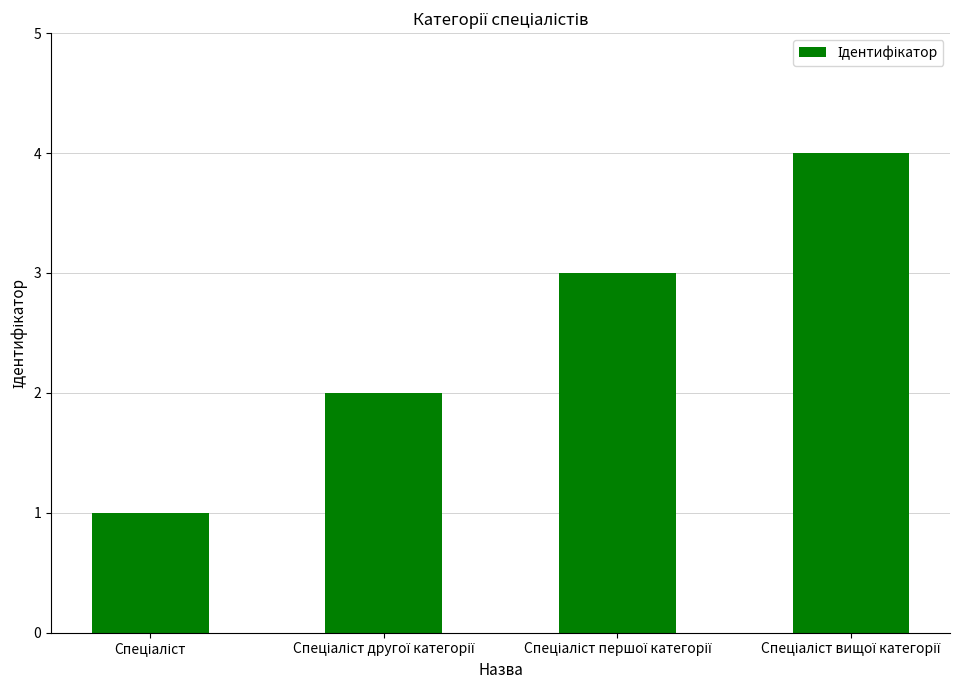

How many categories are shown in the chart?

4